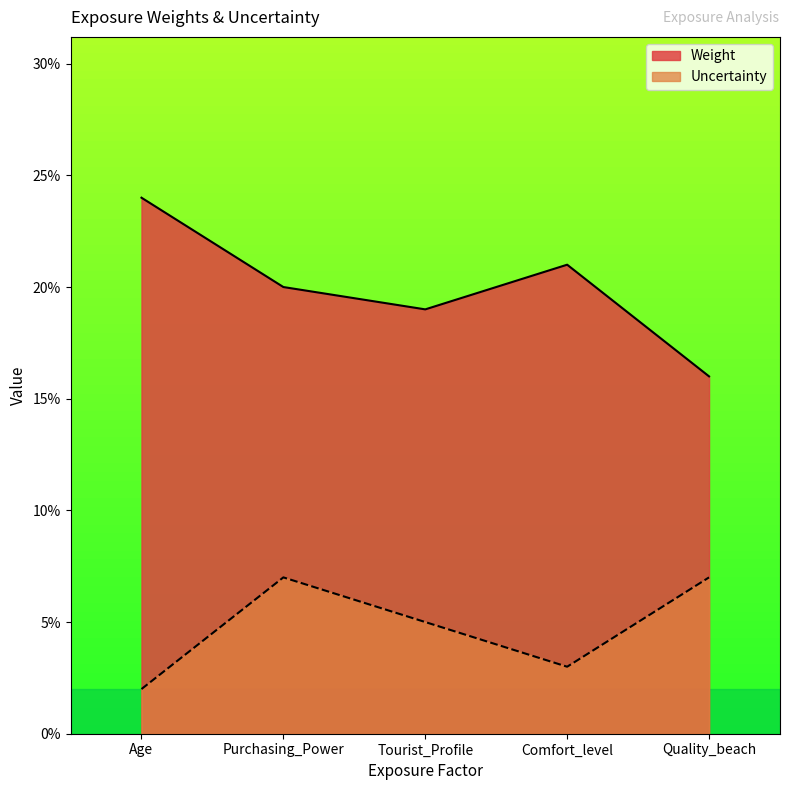

Reading left to right, transcribe all the data shown in this chart.

Weight: Age=0.2	Purchasing_Power=0.2	Tourist_Profile=0.2	Comfort_level=0.2	Quality_beach=0.2
Uncertainty: Age=0.0	Purchasing_Power=0.1	Tourist_Profile=0.1	Comfort_level=0.0	Quality_beach=0.1